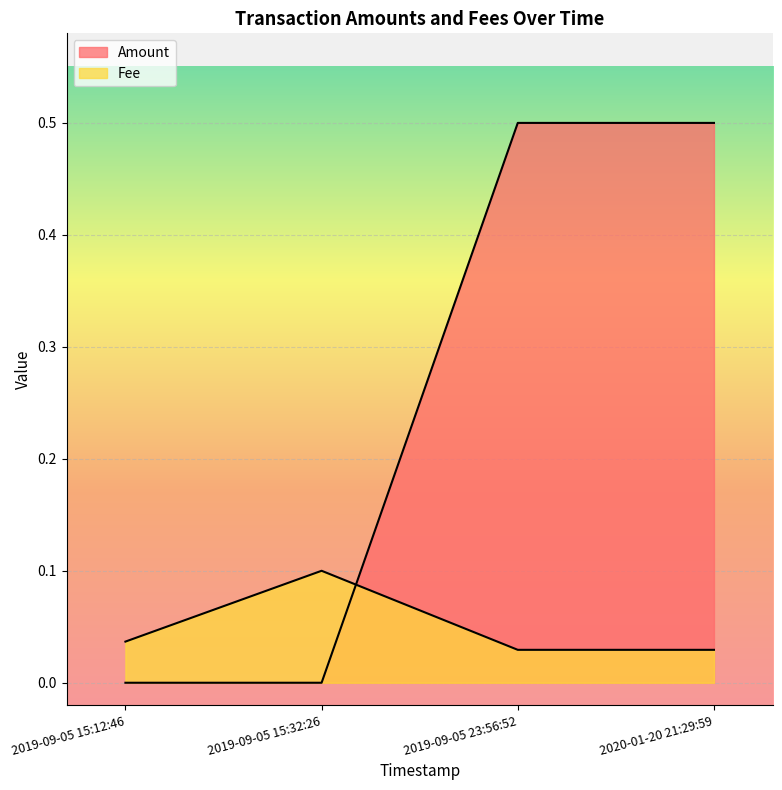

At how many categories does at least one series exceed 0?

4